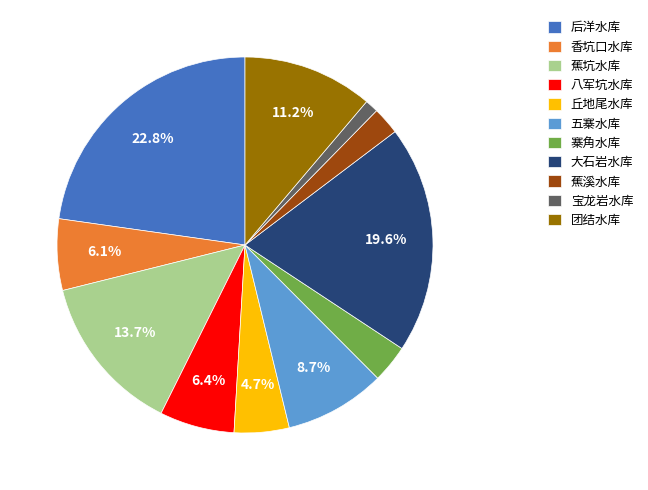

Does 香坑口水库 account for over 50% of the chart?

No